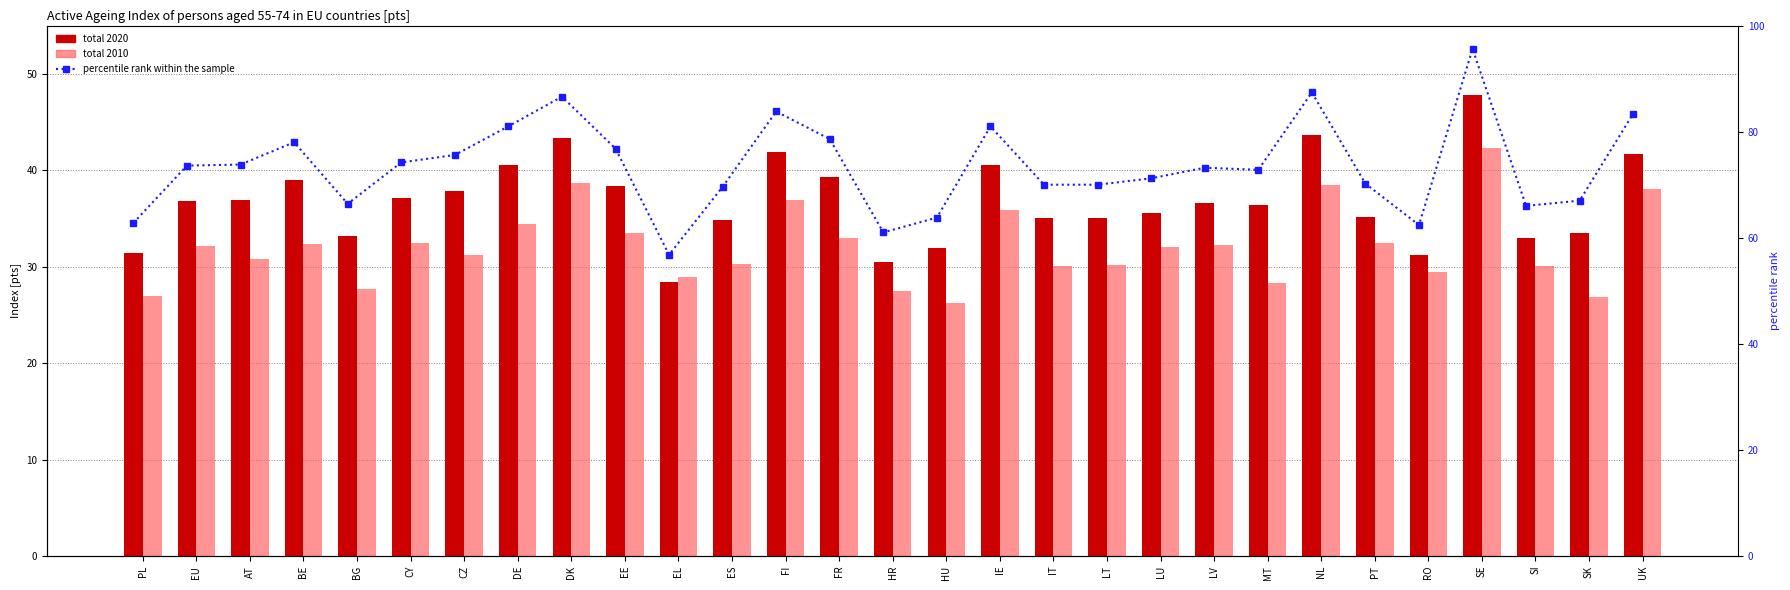

How many groups of bars are there?

29